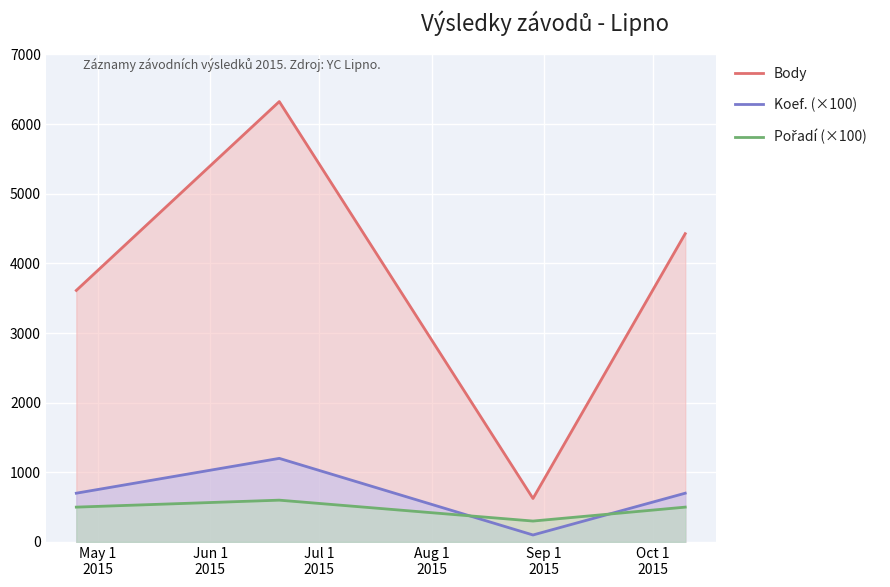

True or false: Body and Pořadí (×100) intersect in this chart.

False